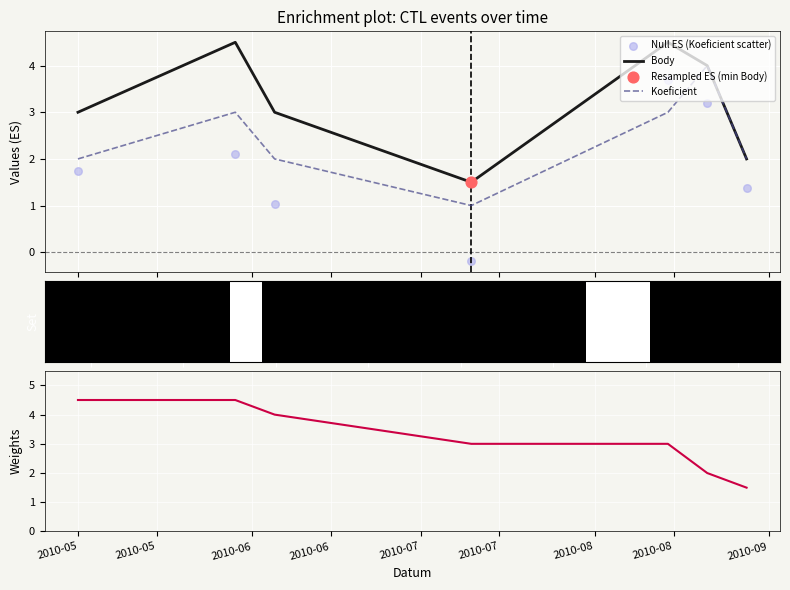

Which series reaches the maximum Y coordinate?

Body